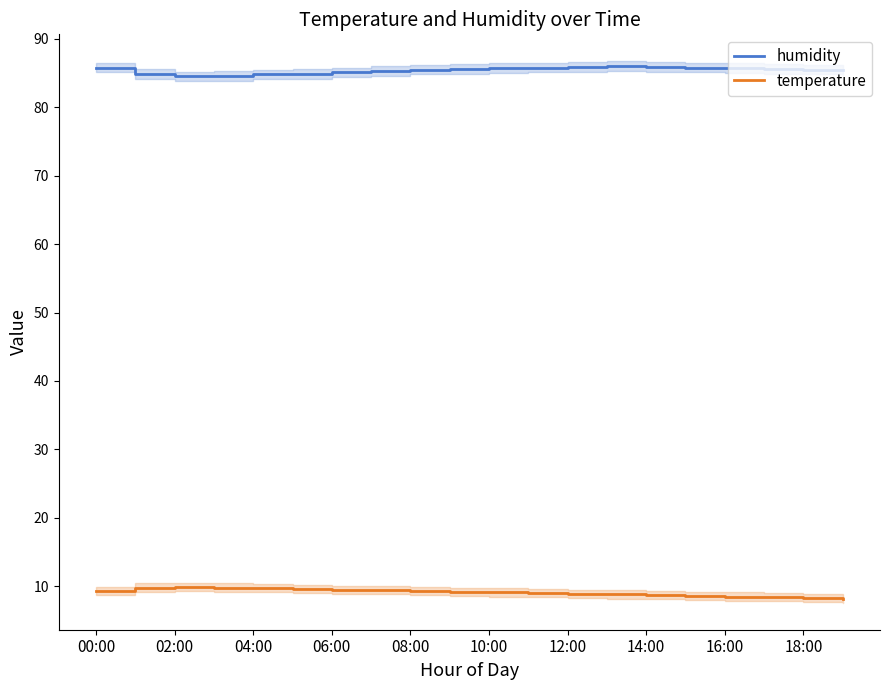

How many series are shown in this chart?

2